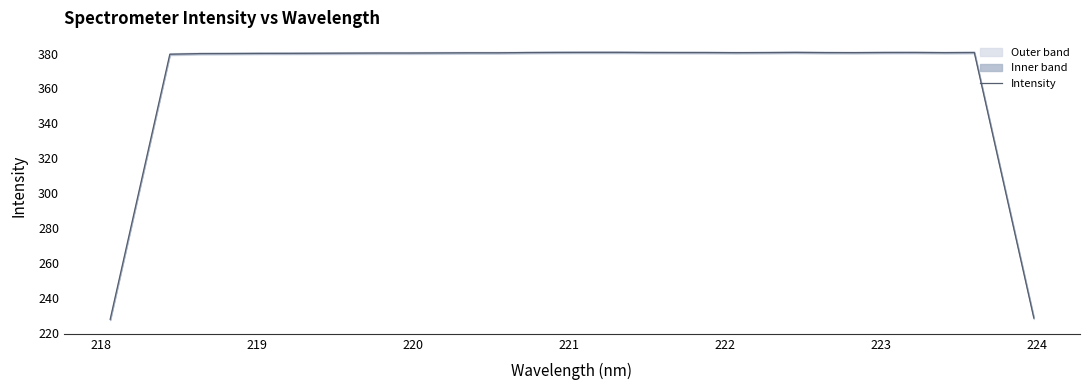

What is the minimum value for Intensity?

227.6